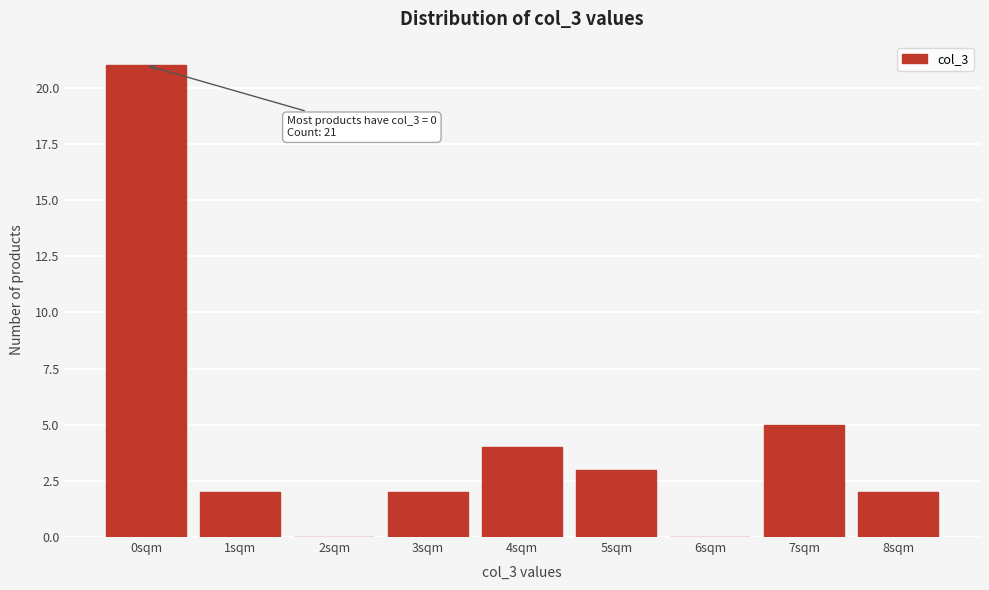

Reading right to left, what are all the values shown in this chart?

8sqm=2	7sqm=5	6sqm=0	5sqm=3	4sqm=4	3sqm=2	2sqm=0	1sqm=2	0sqm=21